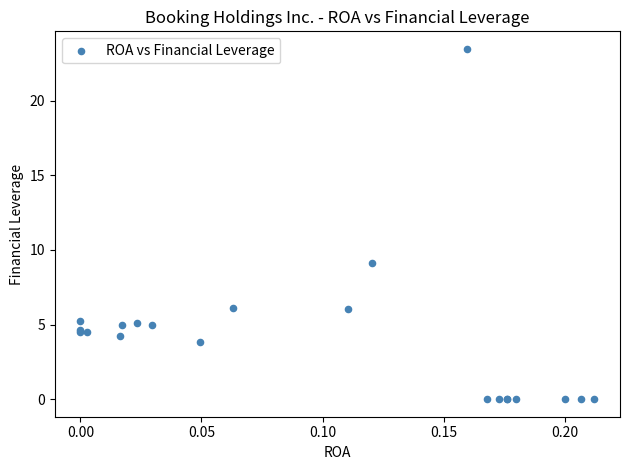

What Y value in the scatter plot is closest to 11?

9.1